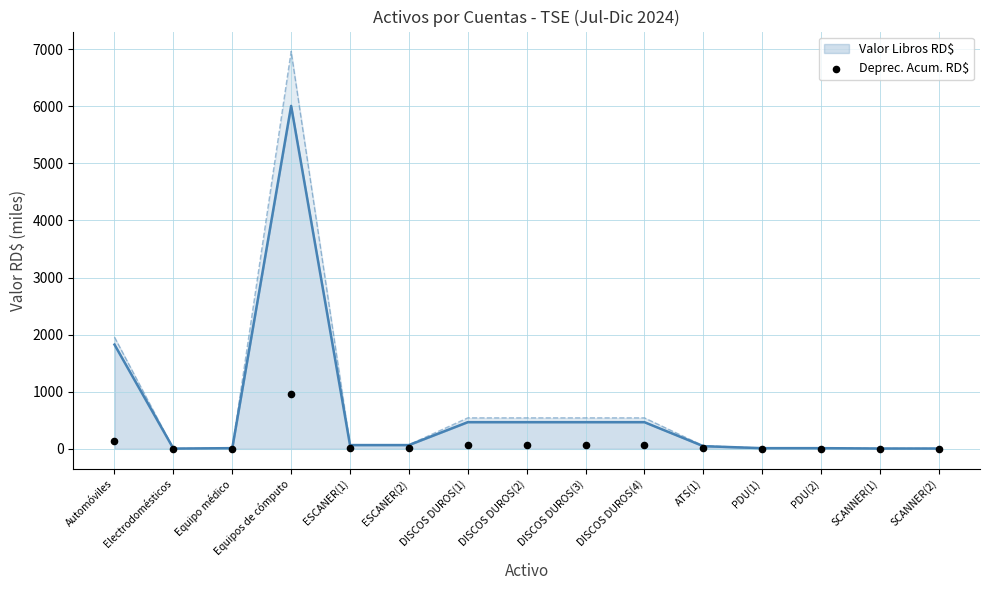

What is the change in value from Automóviles to PDU(2)?

-128.5